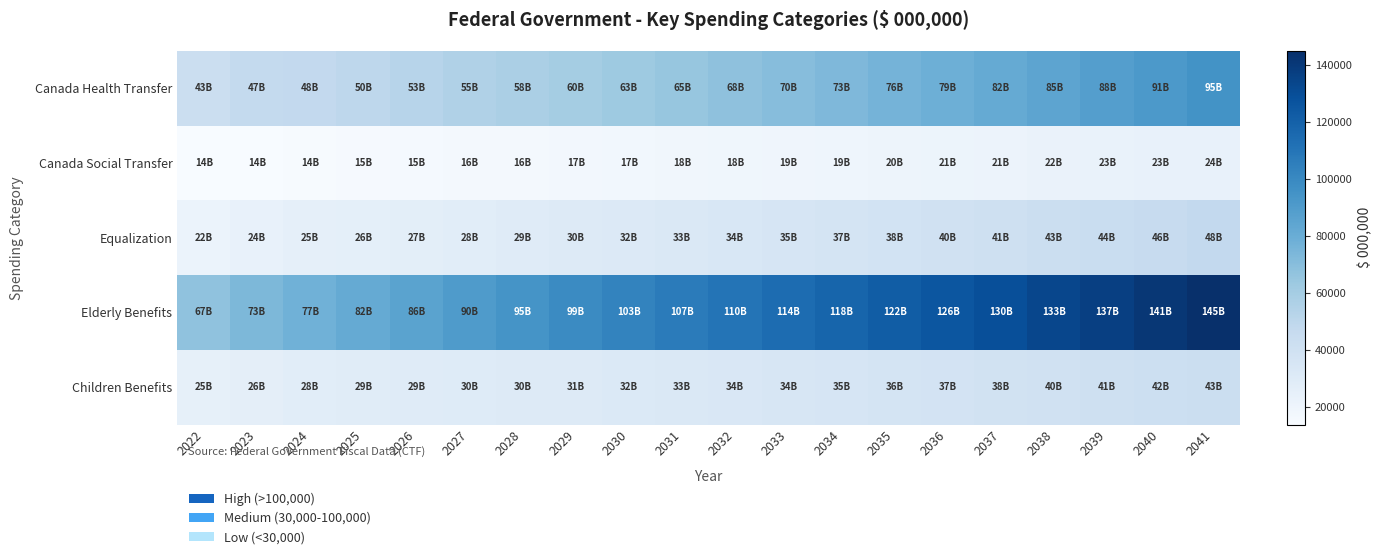

Which has a higher value, 2023 or 2035?

2035